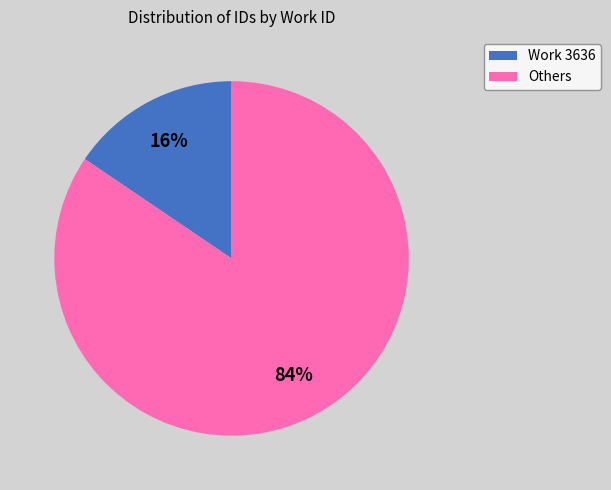

Does any single category account for the majority?

Yes